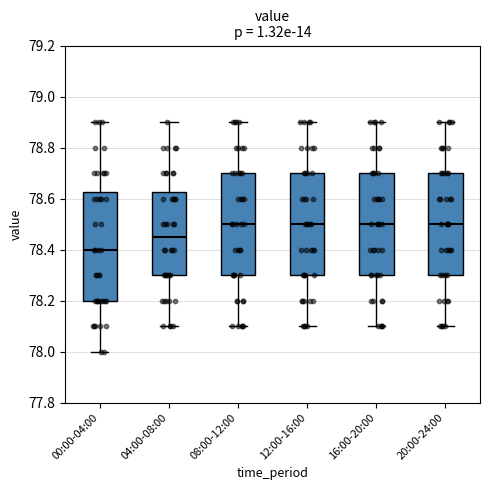

Reading left to right, transcribe this box plot: for each box, give where its median line is, the range the box spans, and where its two whiskers end, as read against the y-axis. The values are not printed on the chart, so give them approximately, as read against the axis.

00:00-04:00: median 78.40, box 78.20 to 78.62, whiskers 78.00 to 78.90
04:00-08:00: median 78.46, box 78.30 to 78.62, whiskers 78.10 to 78.90
08:00-12:00: median 78.50, box 78.30 to 78.70, whiskers 78.10 to 78.90
12:00-16:00: median 78.50, box 78.30 to 78.70, whiskers 78.10 to 78.90
16:00-20:00: median 78.50, box 78.30 to 78.70, whiskers 78.10 to 78.90
20:00-24:00: median 78.50, box 78.30 to 78.70, whiskers 78.10 to 78.90